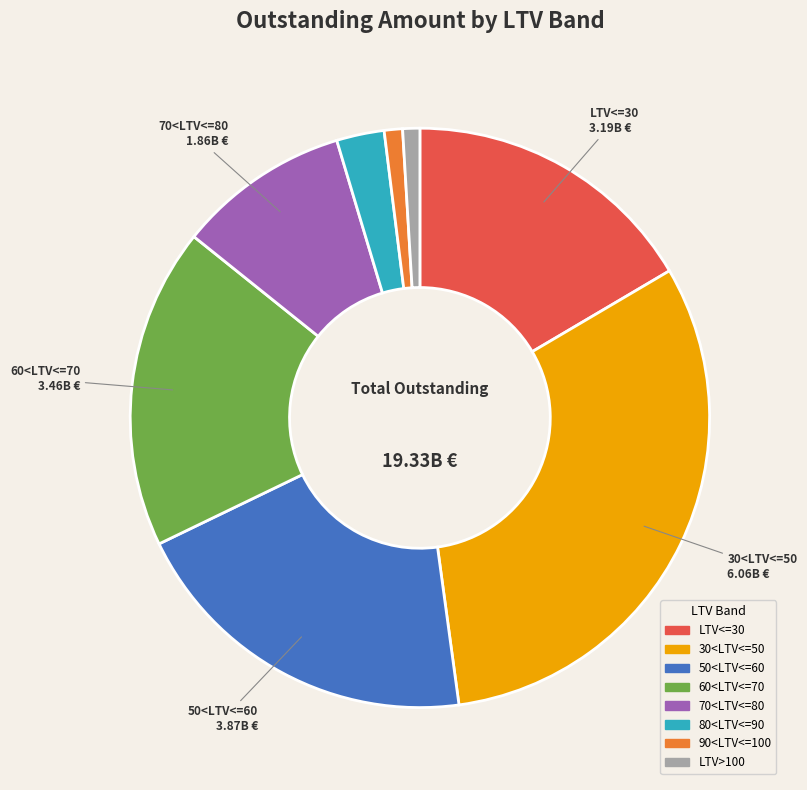

The 90<LTV<=100 slice represents 13% of the pie. True or false?

False